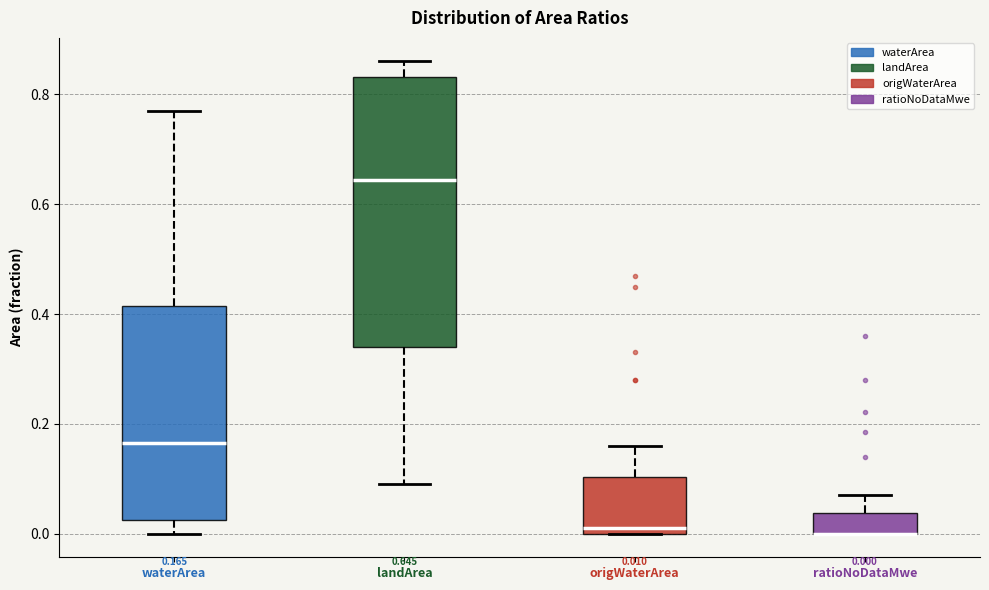

Comparing the boxes themselves (not the whiskers), which one is the tallest?

landArea